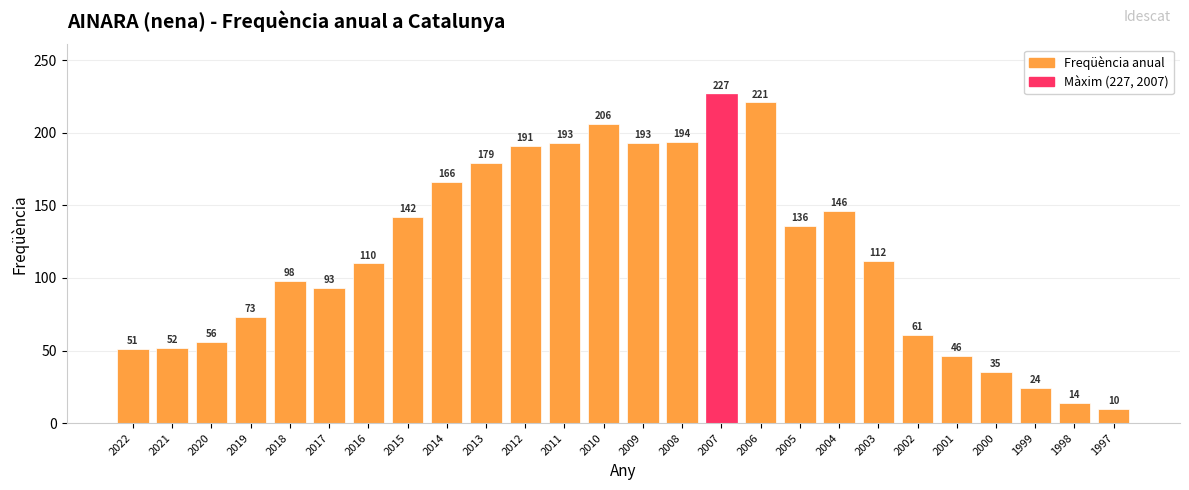

What is the minimum value shown in the chart?

10